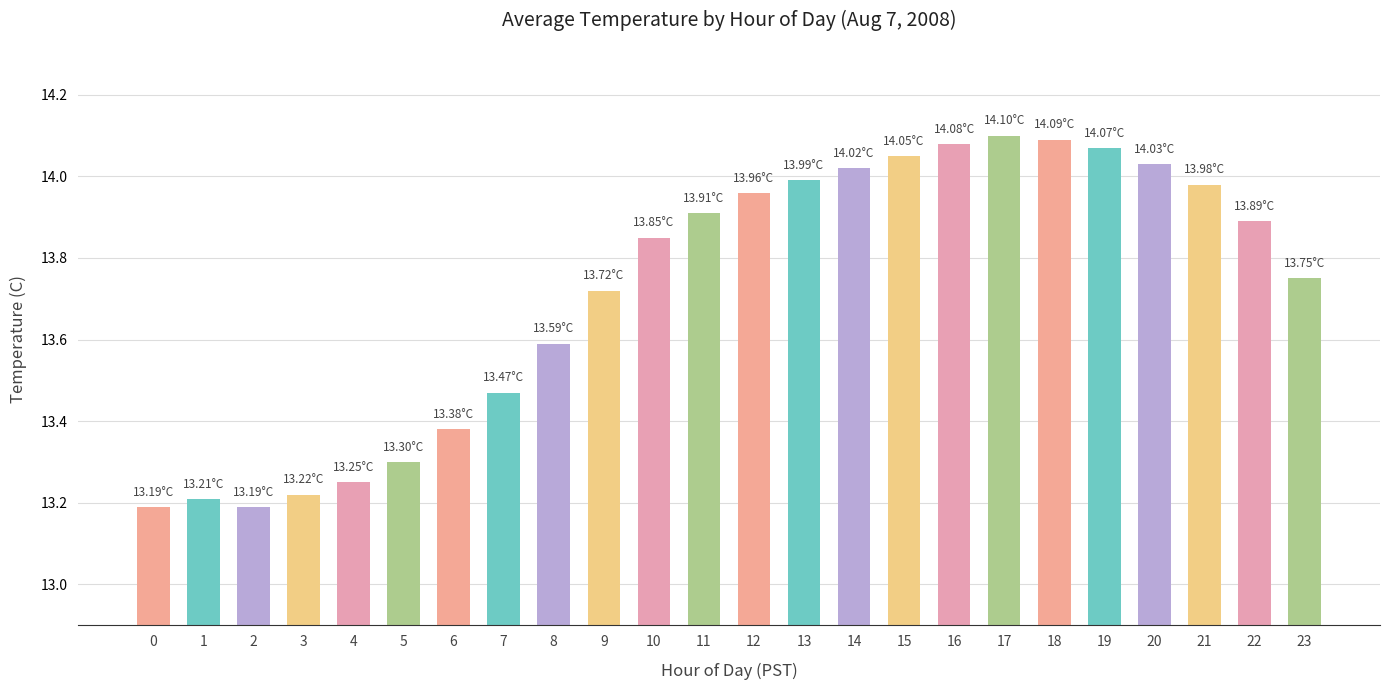

What is the ratio of the value at 8 to the value at 20?

1.0